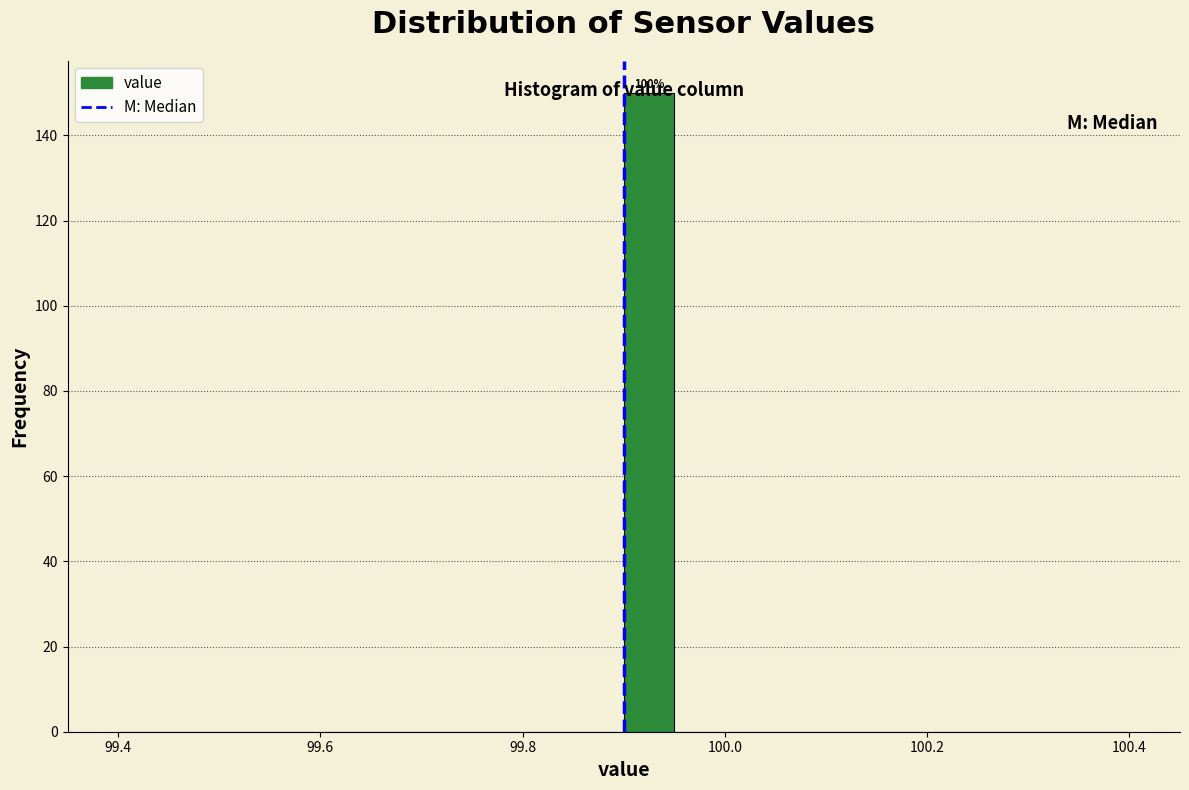

Read against the x-axis, roughly where is the centre of the tallest bar?

99.92